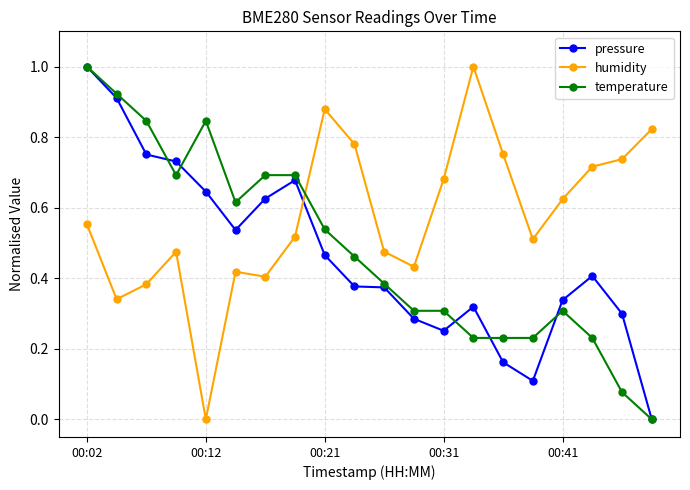

What are all the series names shown in the legend?

pressure, humidity, temperature